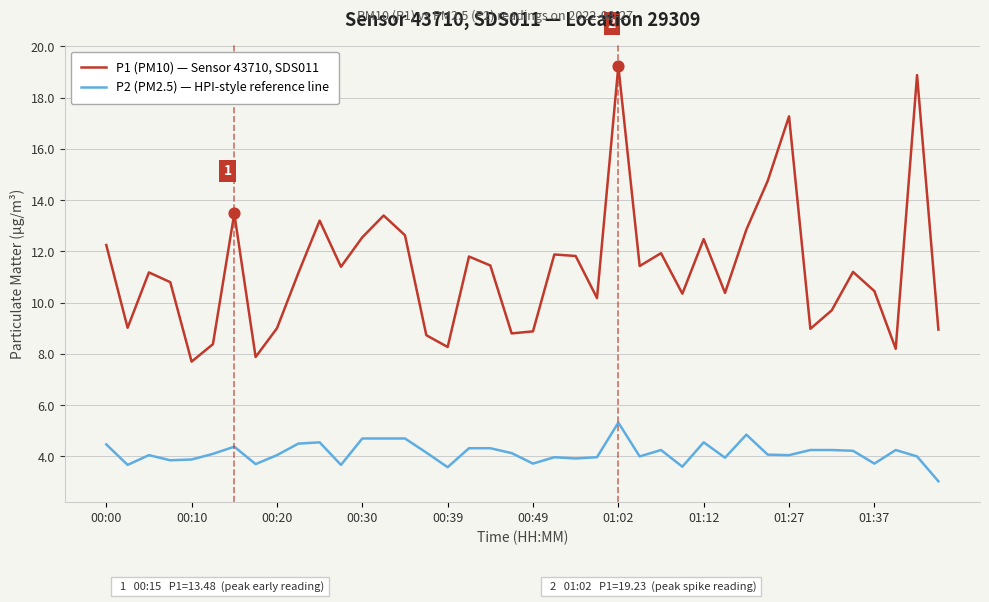

Which series has the largest range (max minus min)?

P1 (PM10) — Sensor 43710, SDS011